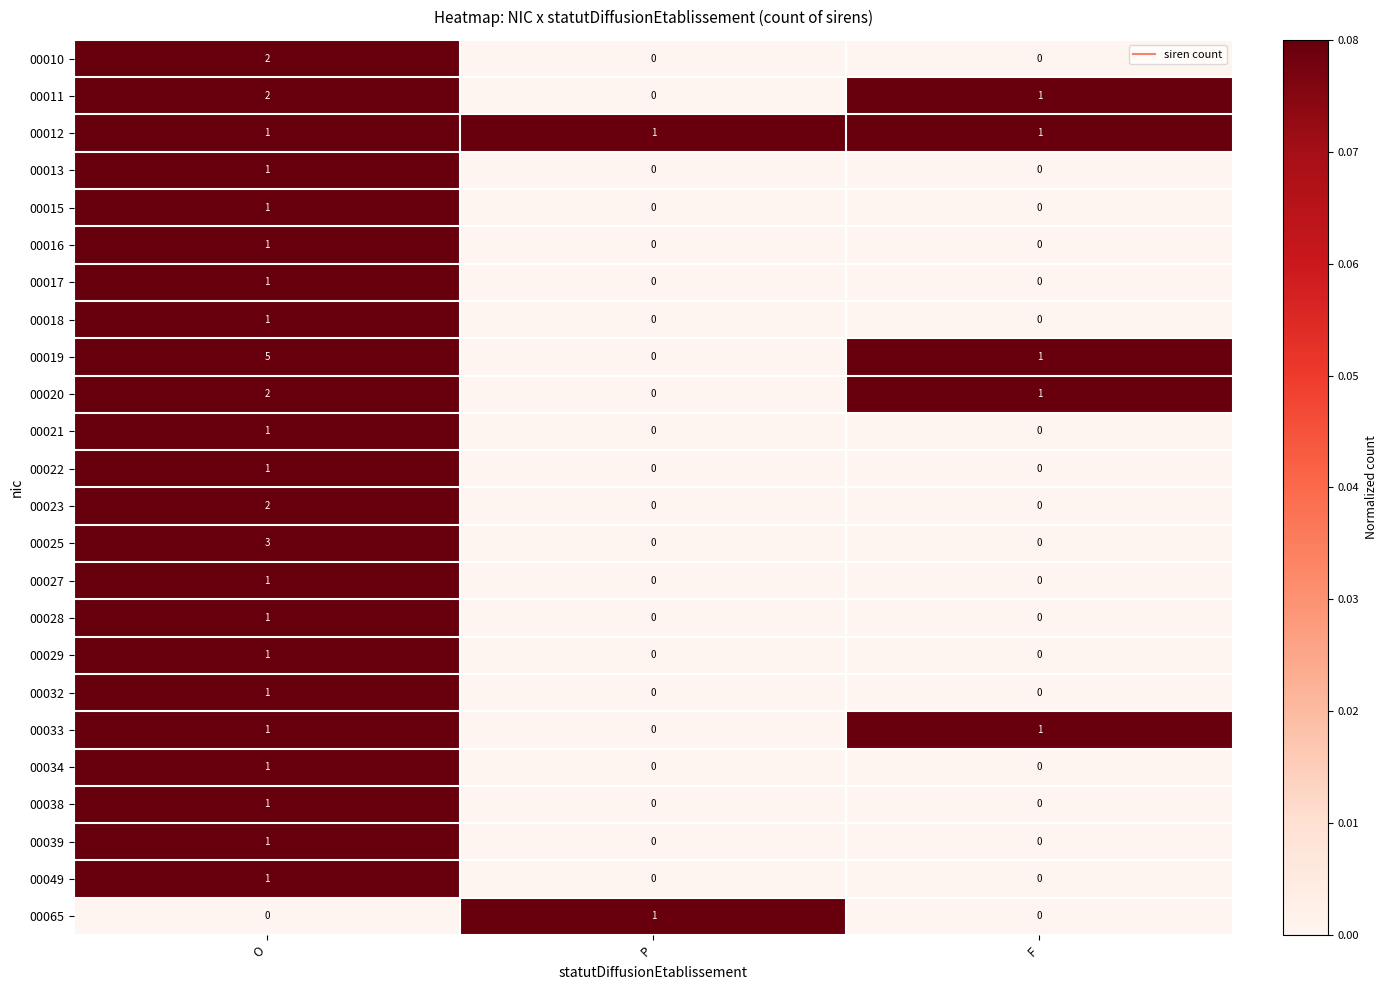

The 00034 series shows 0 at O. True or false?

False